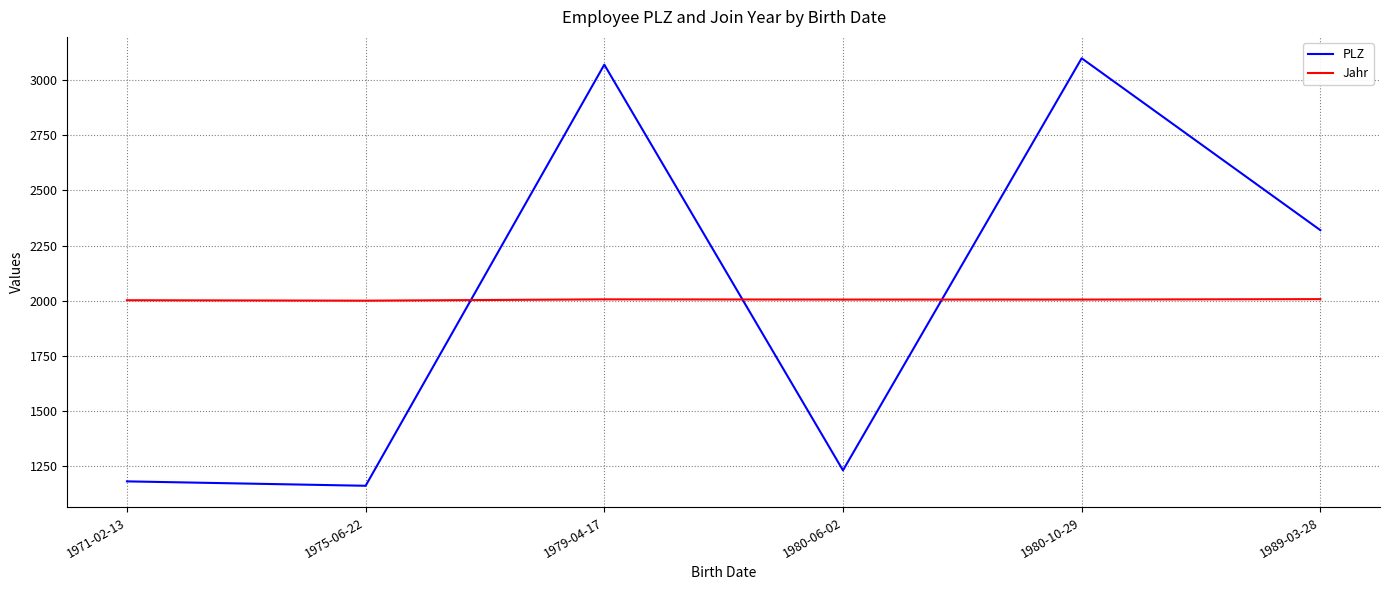

Does the chart have visible grid lines?

Yes